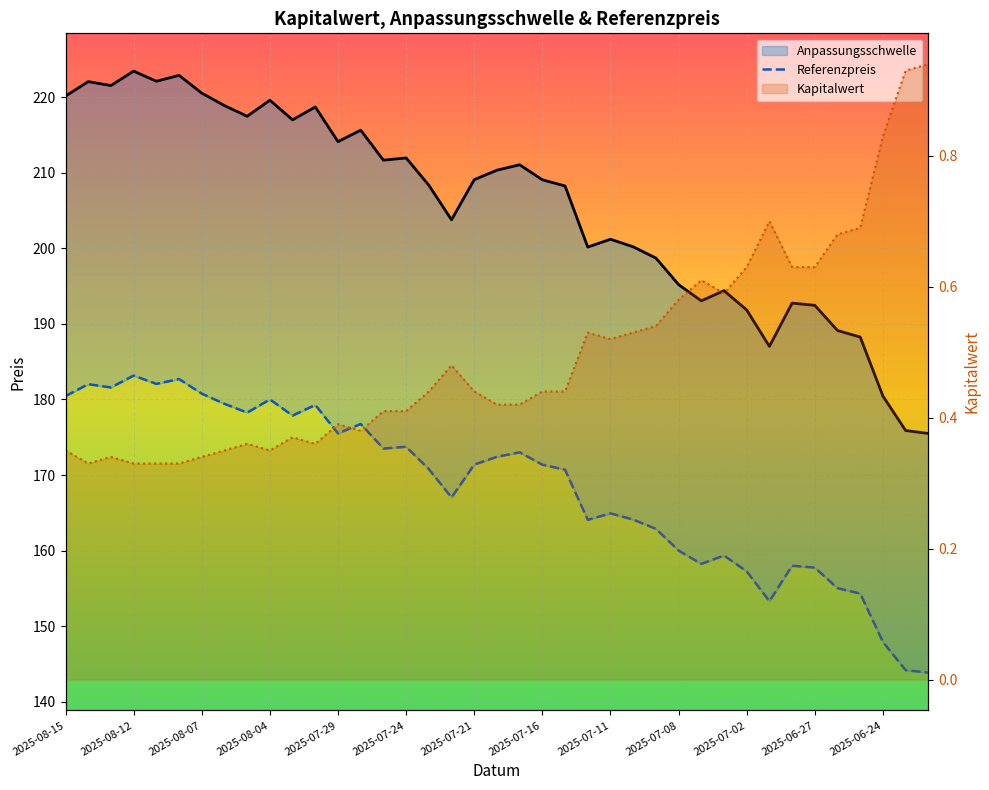

Which series has the largest total across all categories?

Anpassungsschwelle